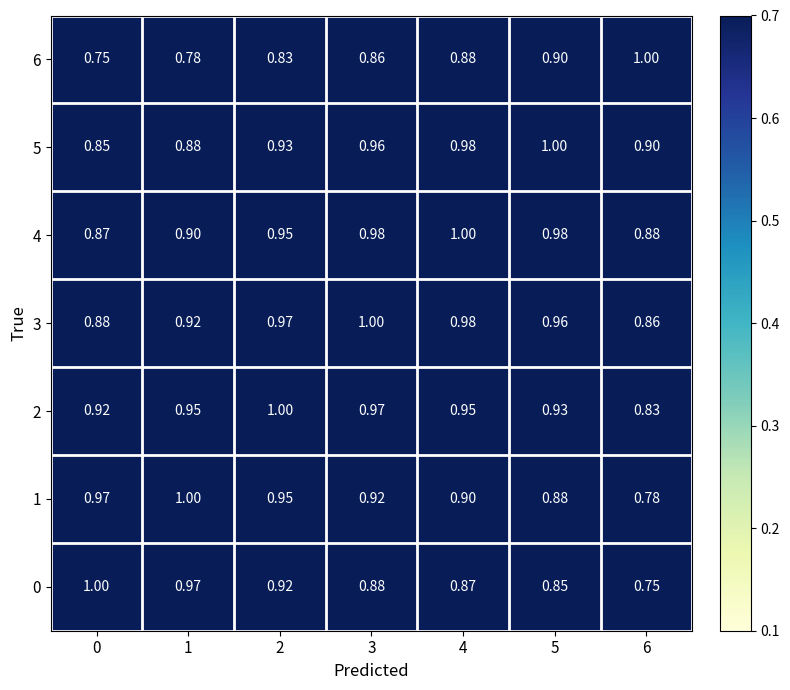

Is the value of 1 at 4 greater than the value of 3 at 2?

No